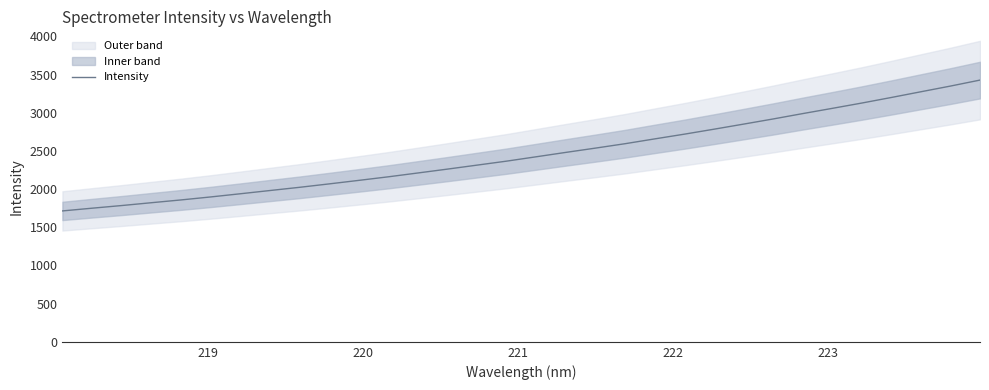

What is the smallest value displayed?

1715.0